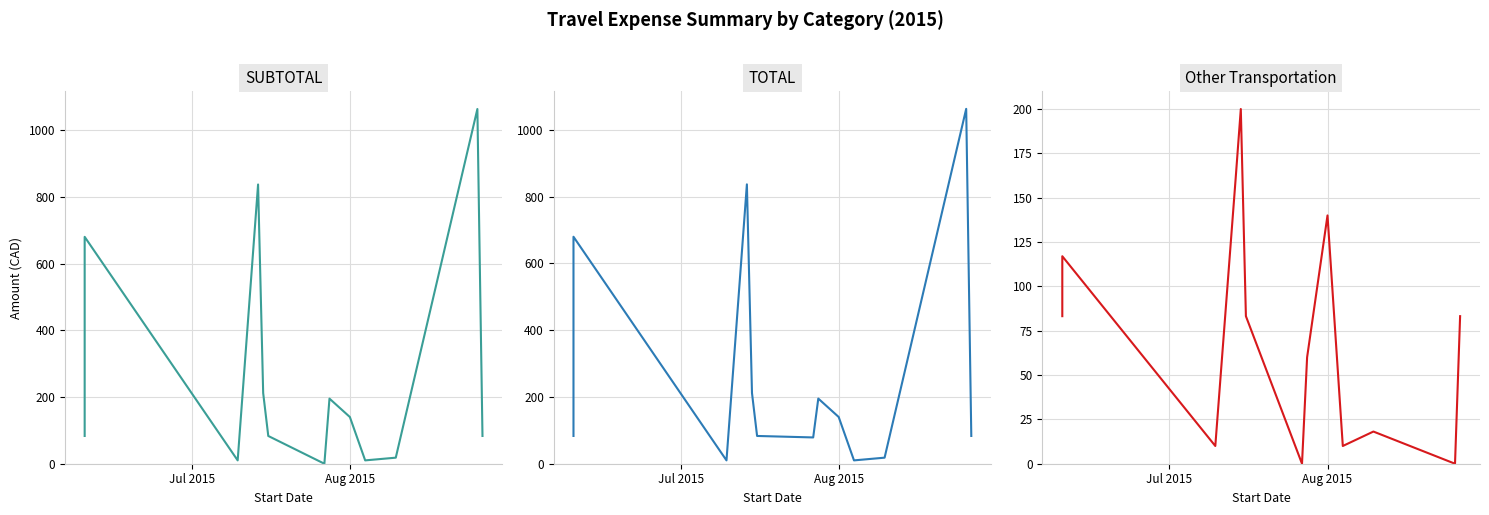

Does the chart display data point markers on the line(s)?

No